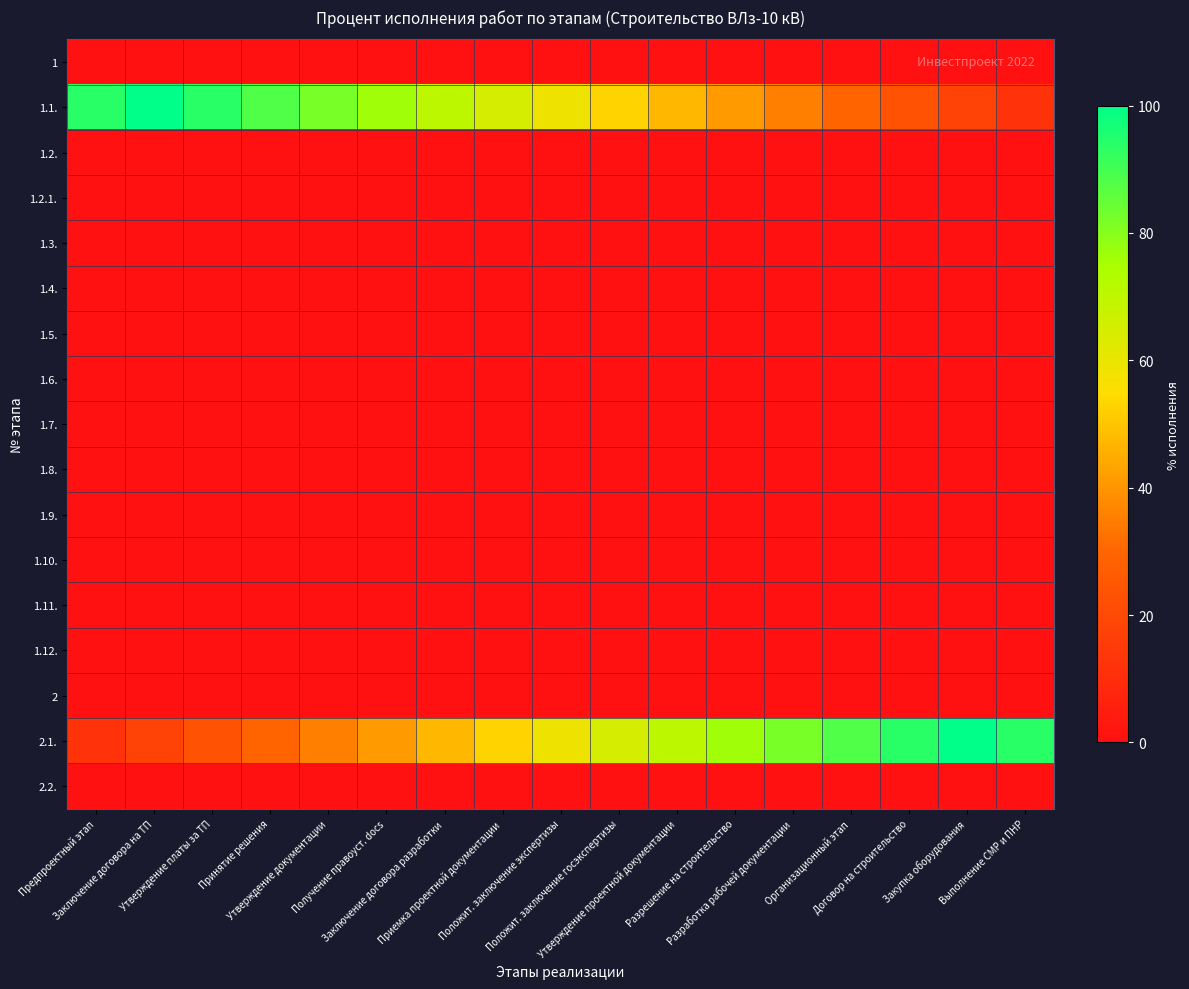

What is the spread (max minus min) of values at Разработка рабочей документации?

82.4